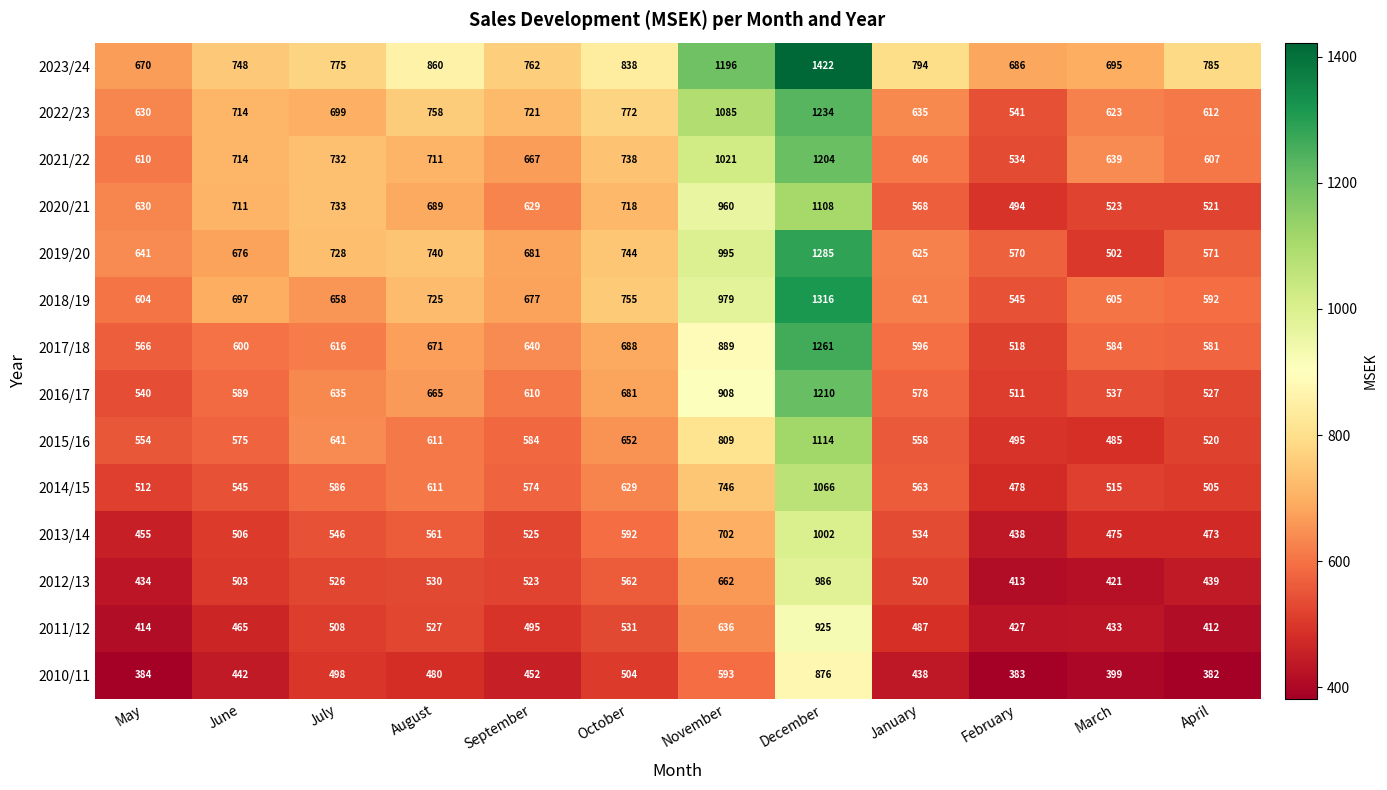

What is the highest value of the 2023/24 series?

1422